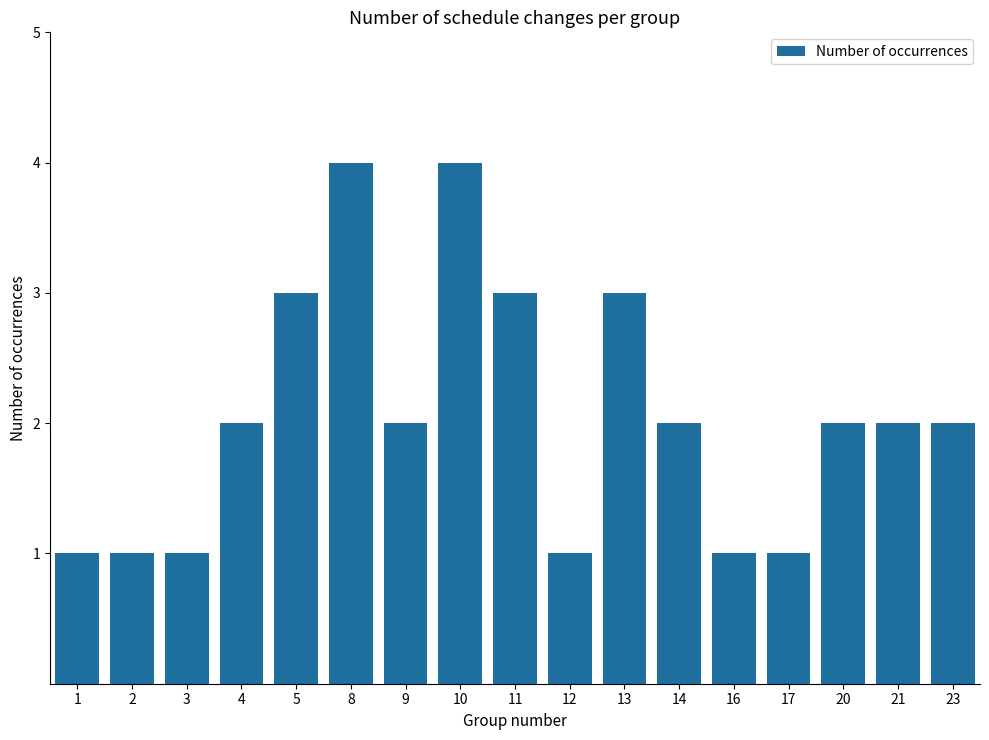

Count the number of categories in the chart.

17